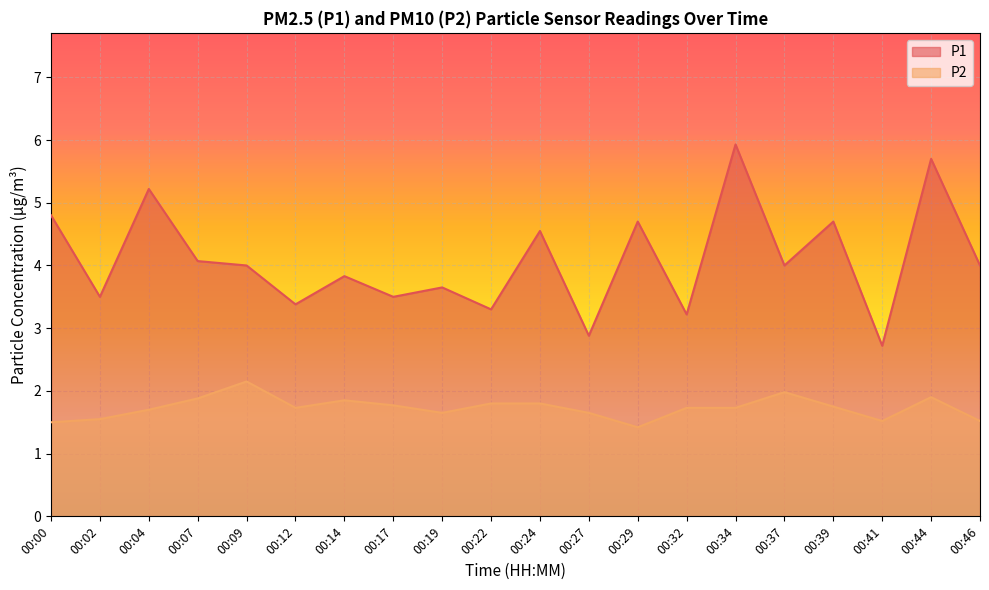

Rank the series at 00:07 from lowest to highest value.

P2, P1